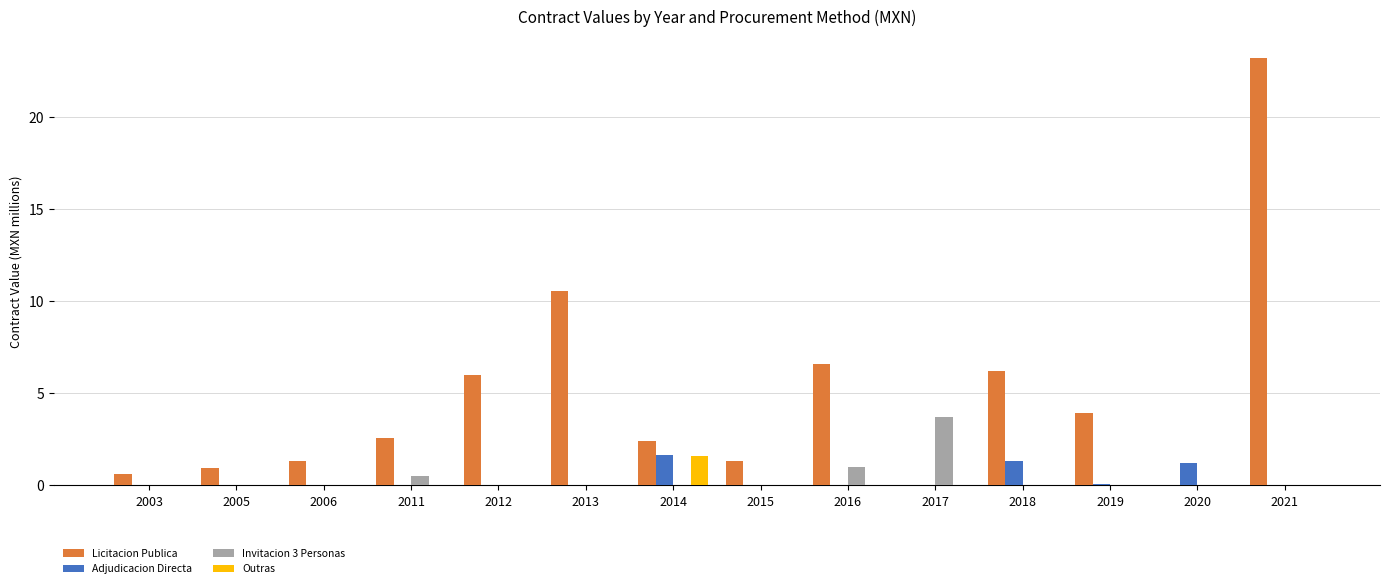

The Outras series shows -1.0 at 2005. True or false?

False